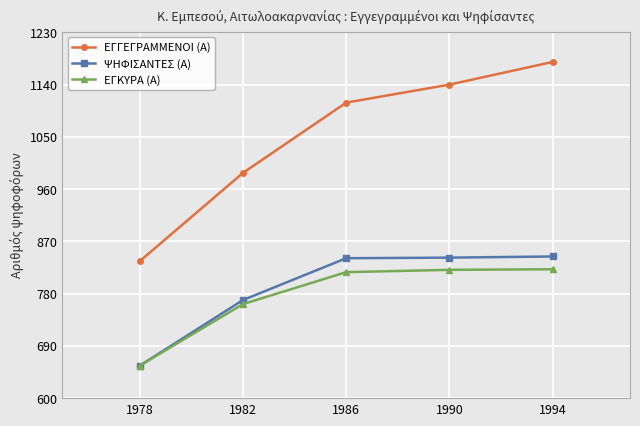

The ΕΓΓΕΓΡΑΜΜΕΝΟΙ (Α) series shows 836 at 1978. True or false?

True